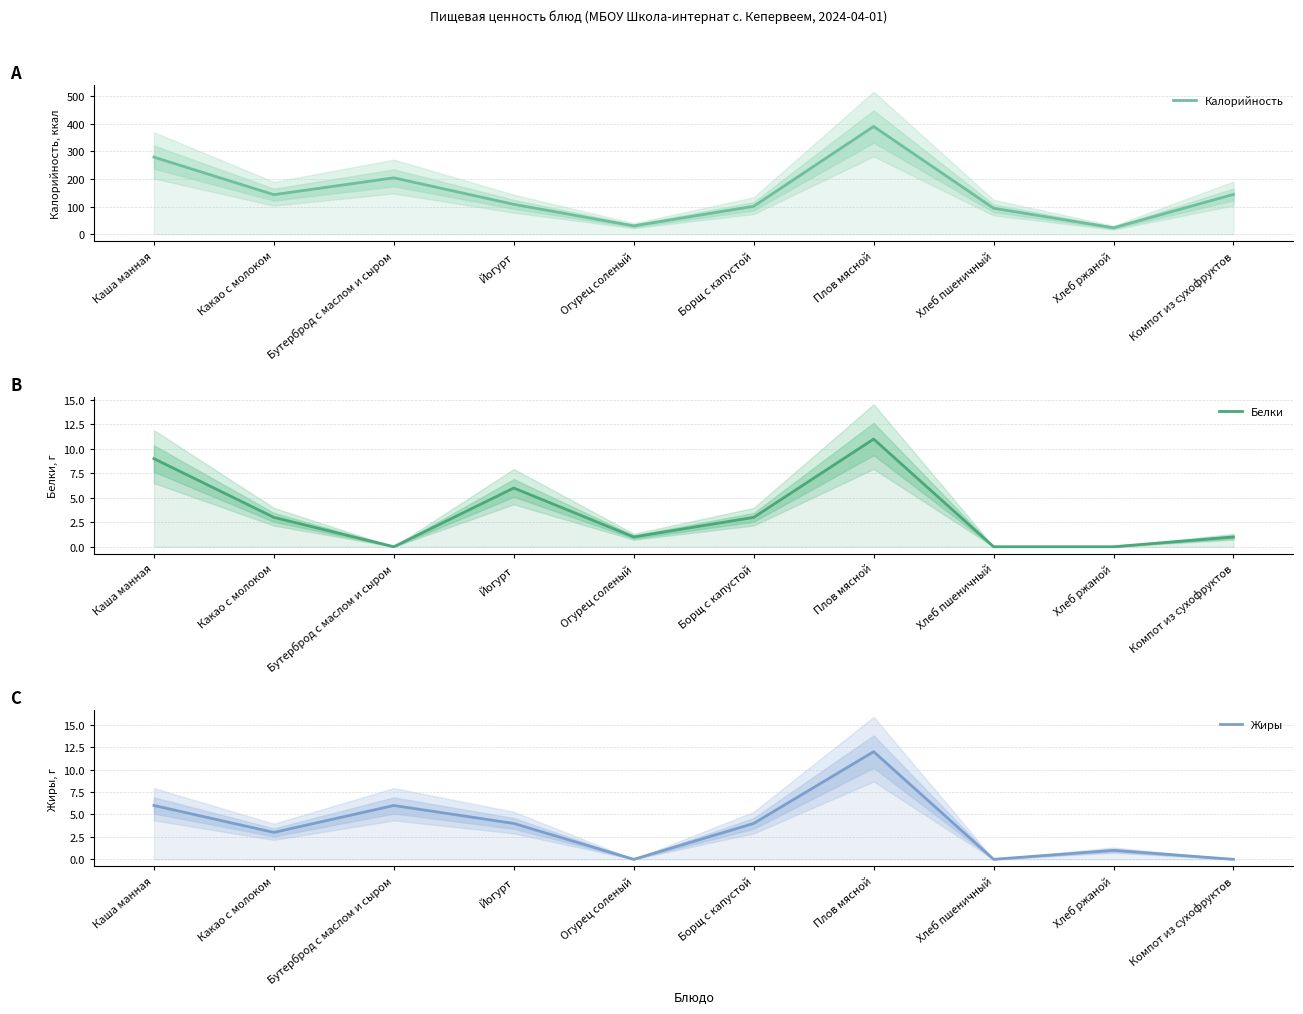

What is the average value of the Жиры series?

4